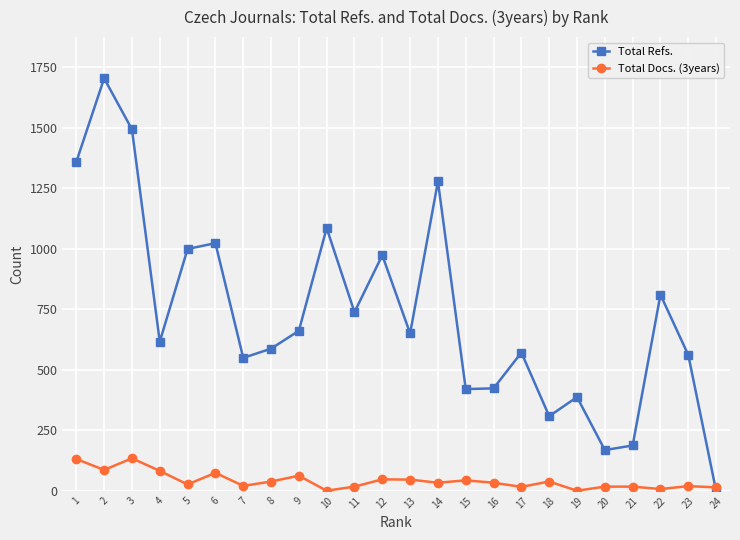

True or false: Total Docs. (3years) has more than 1 points higher than both neighbors.

True